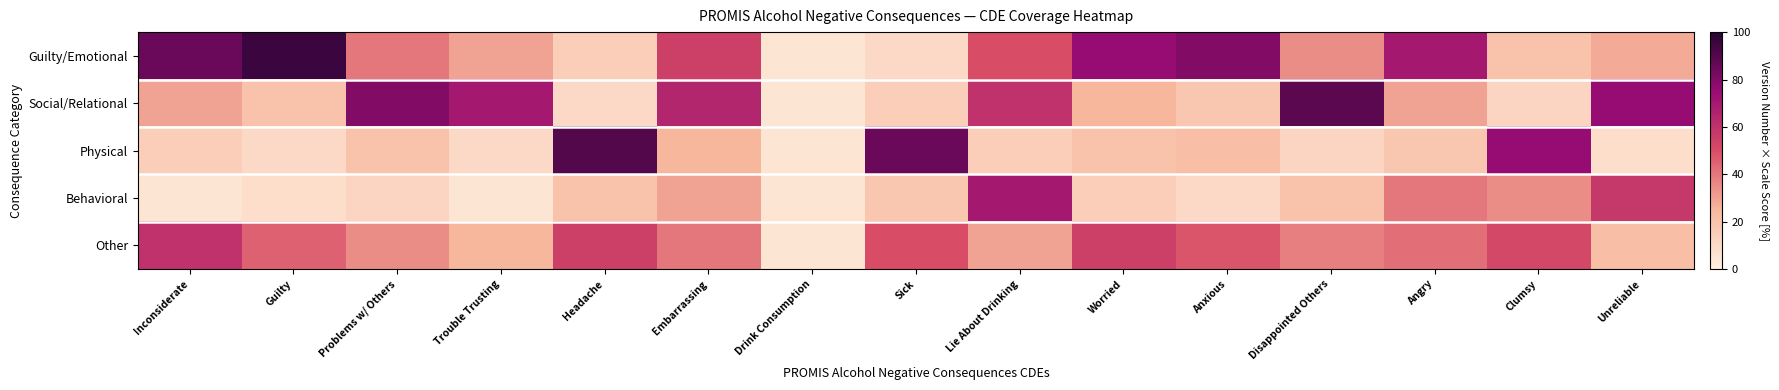

What is the minimum value shown in the chart?

5